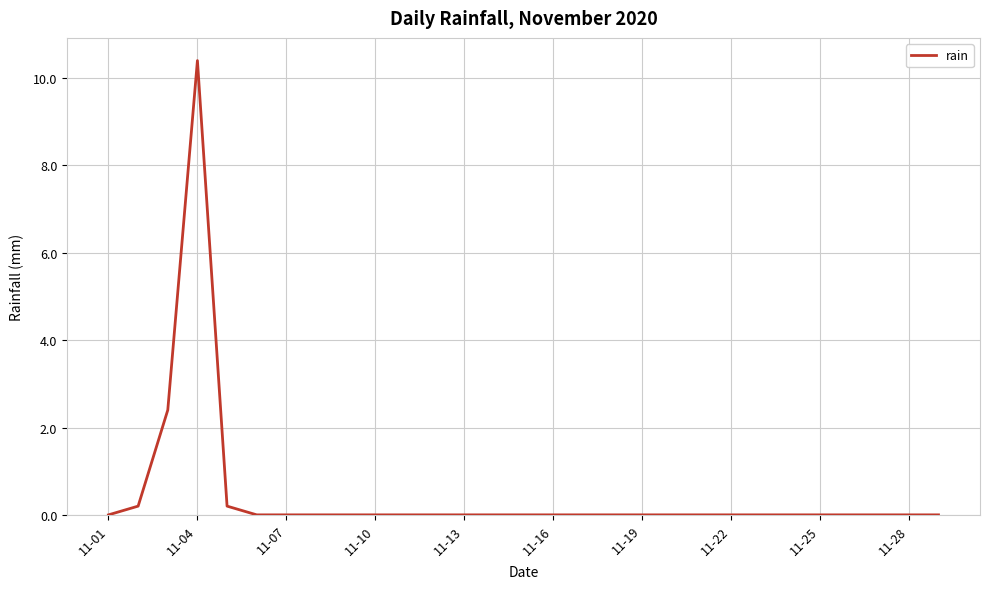

What is the difference between the maximum and minimum values?

10.4